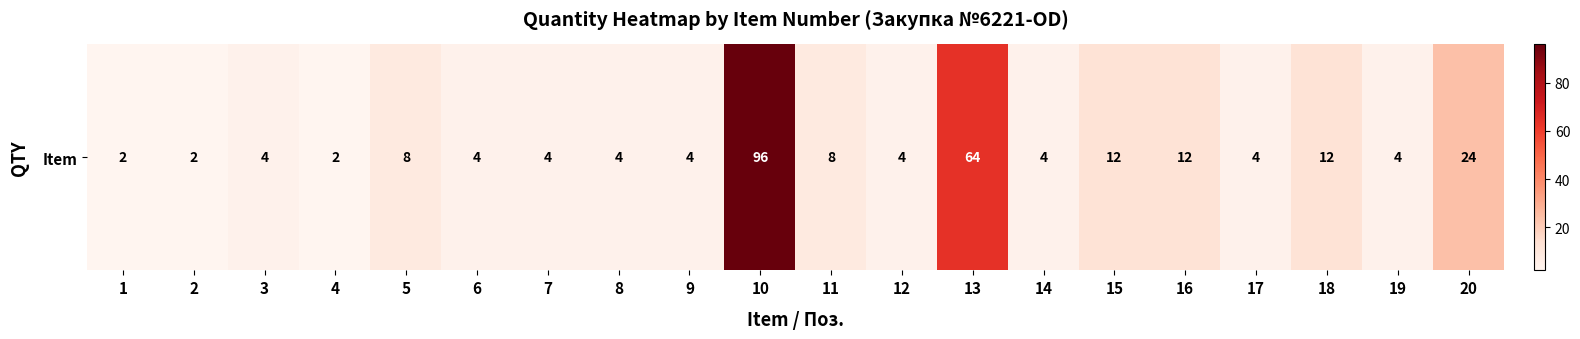

Rank the categories by value from lowest to highest.

1, 2, 4, 3, 6, 7, 8, 9, 12, 14, 17, 19, 5, 11, 15, 16, 18, 20, 13, 10